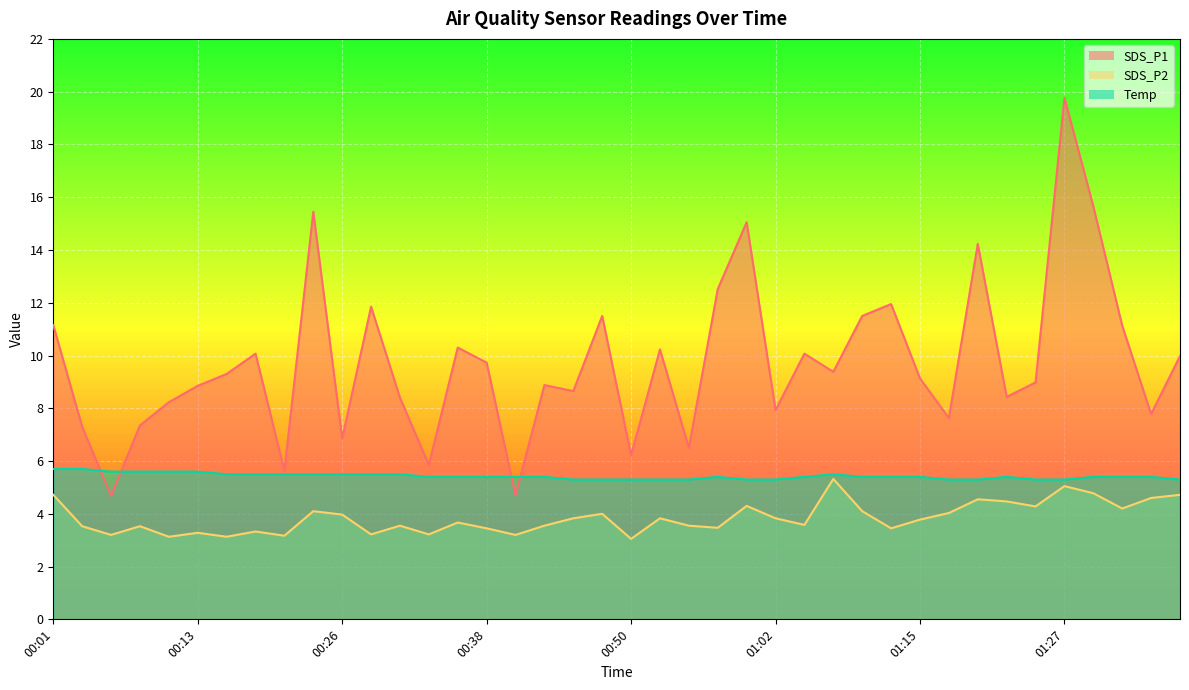

True or false: SDS_P1 has a value of 11.2 at 00:01.

True